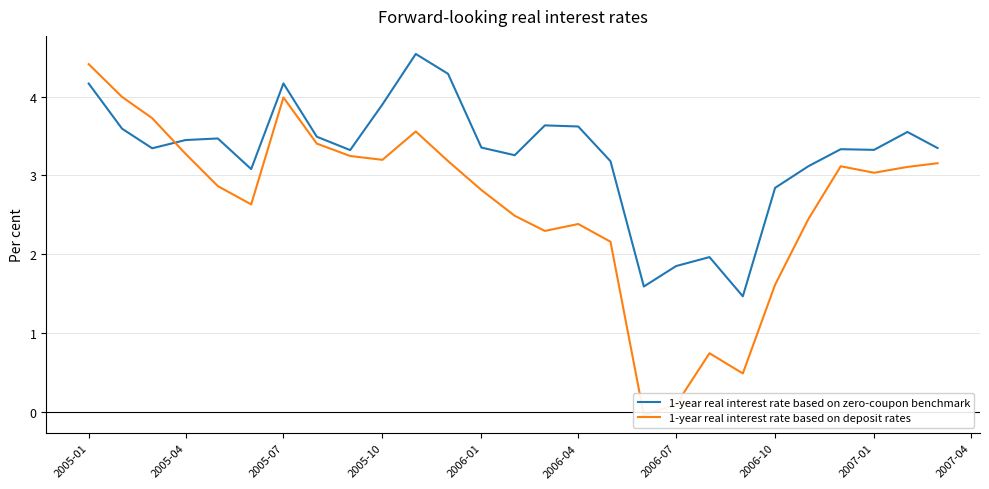

The 1-year real interest rate based on zero-coupon benchmark series shows 5.3 at 2005-04. True or false?

False